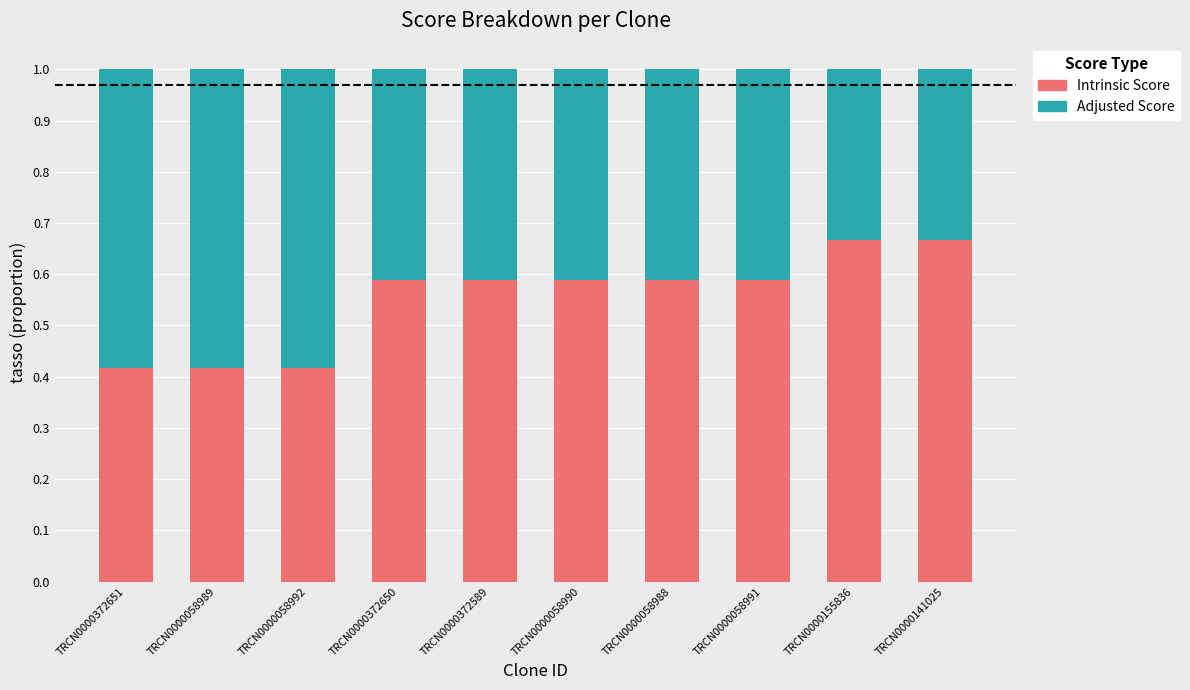

What is the sum of the Intrinsic Score values at TRCN0000058988 and TRCN0000058990?

1.2